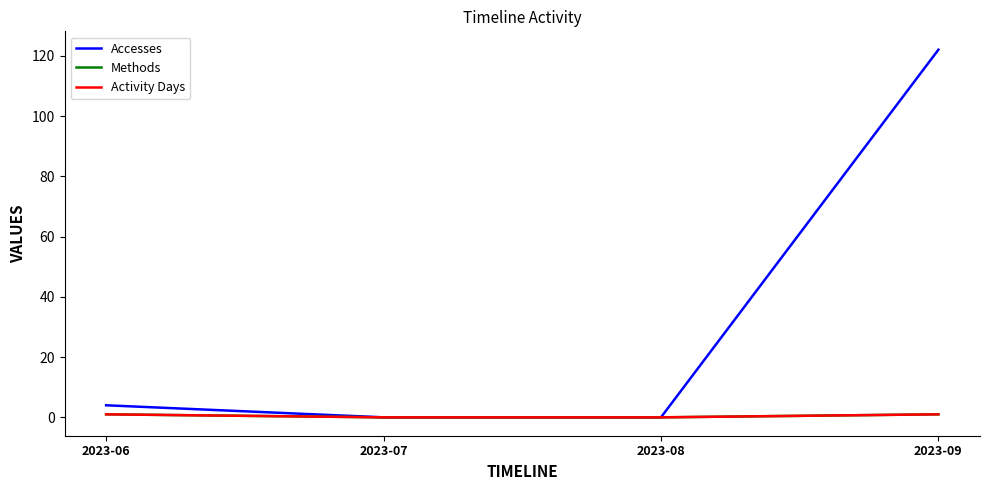

At which label does Accesses first exceed 4?

2023-09